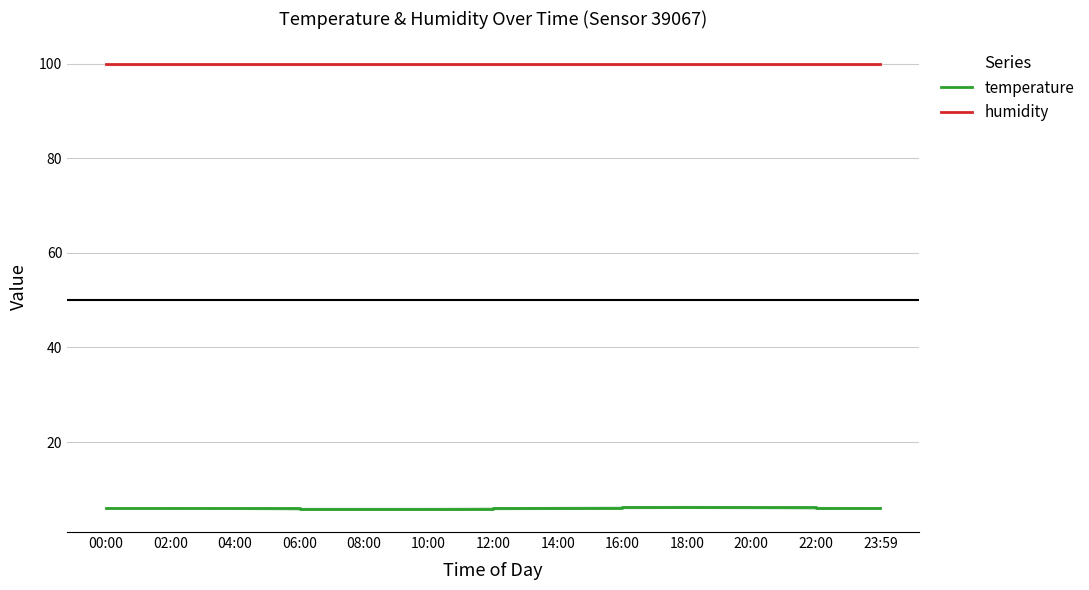

Is it true that humidity equals 99.9 at 10:00?

True